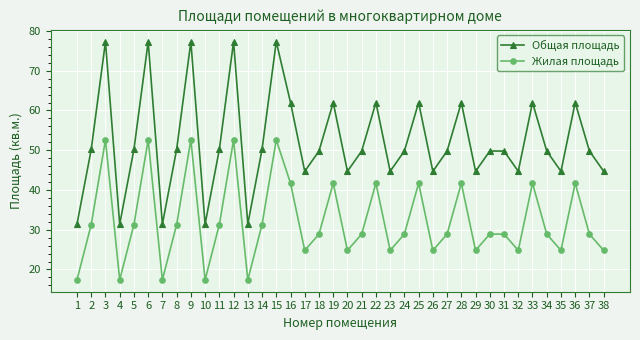

At which category does Общая площадь reach its first local valley?

4